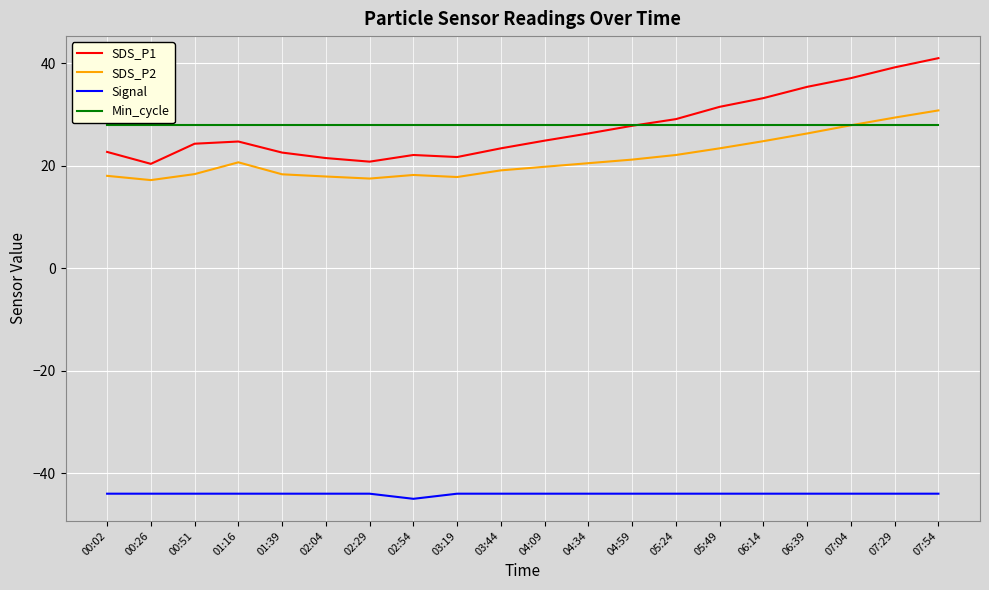

What is the difference between the highest and lowest values at 02:29?

72.0